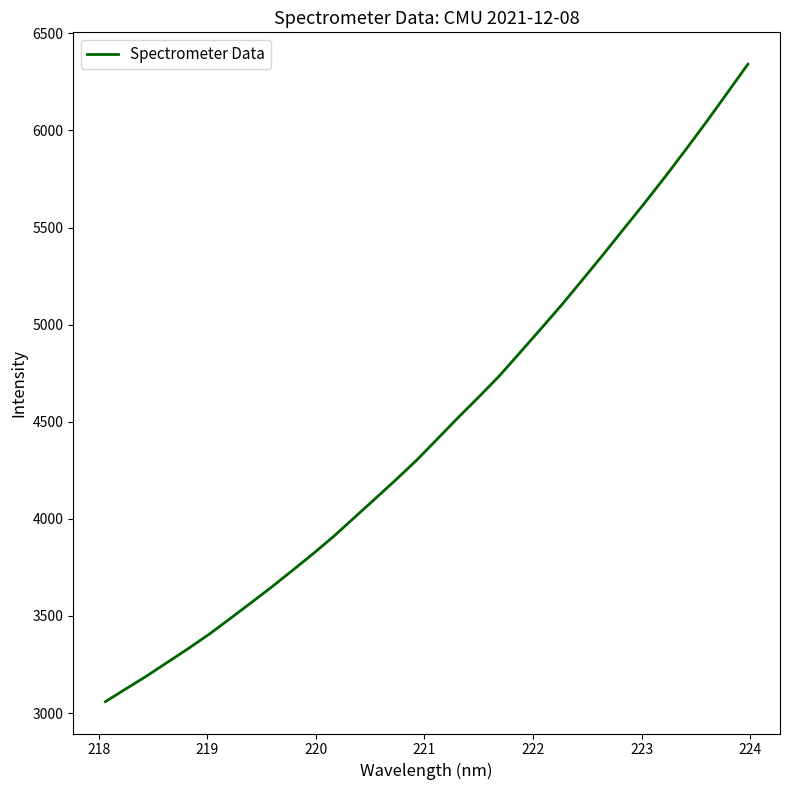

What is the greatest value displayed?

6341.4